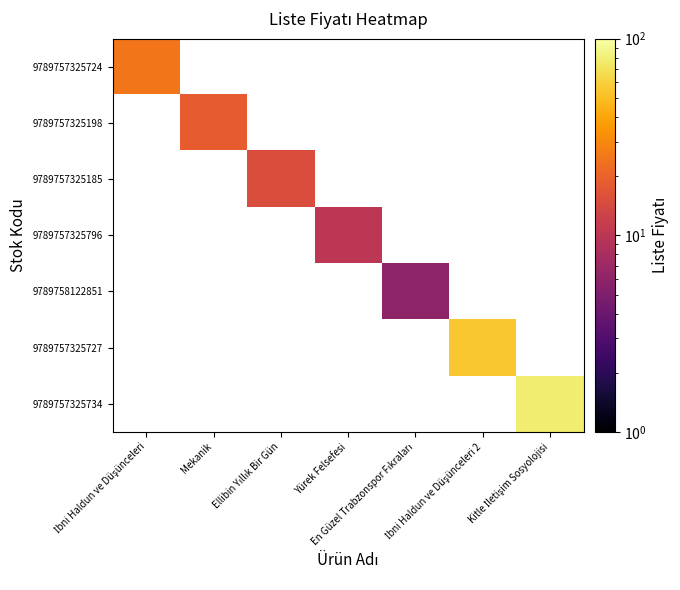

Which has a higher value, İbni Haldun ve Düşünceleri or İbni Haldun ve Düşünceleri 2?

İbni Haldun ve Düşünceleri 2